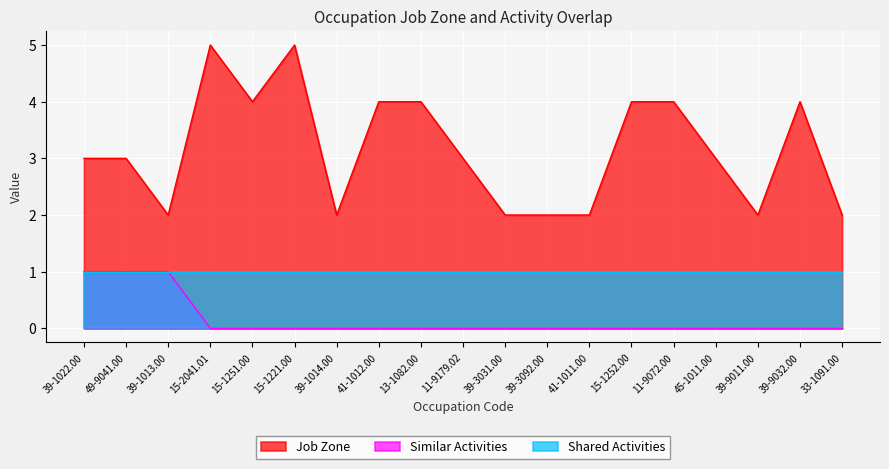

The Similar Activities series shows 1 at 39-9011.00. True or false?

False